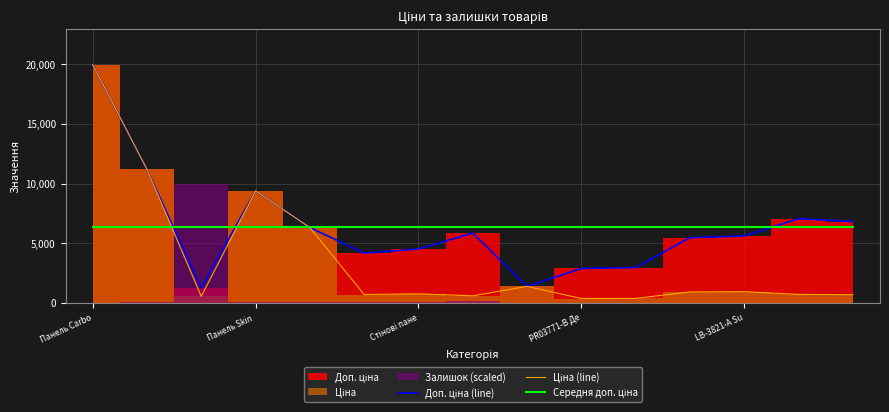

Is it true that Середня доп. ціна equals 10031.4 at PR03771-B Де?

False